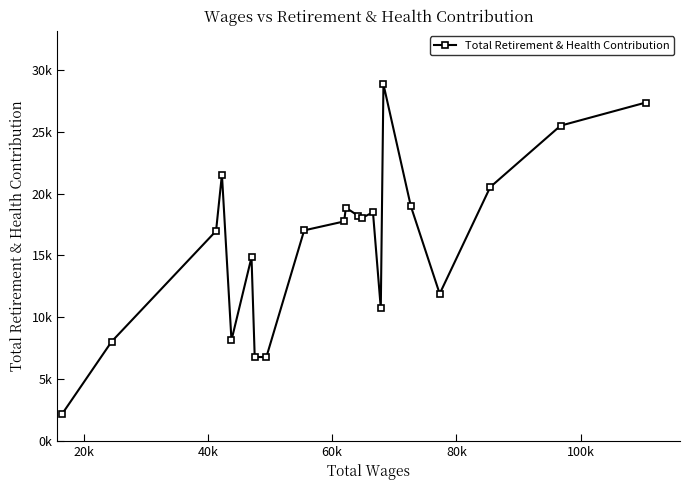

Is this an area chart (filled region under the line)?

No